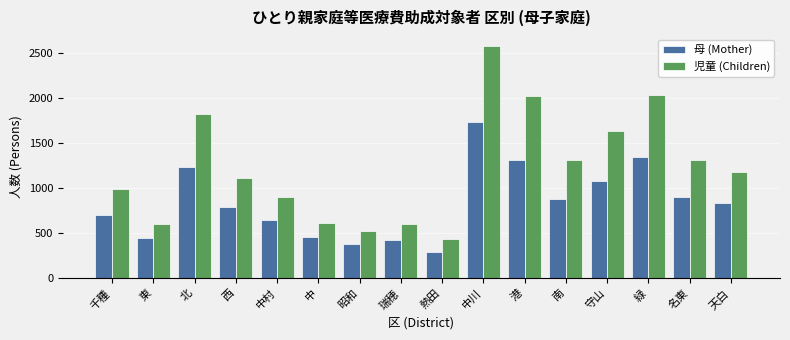

Which series has the largest total across all categories?

児童 (Children)